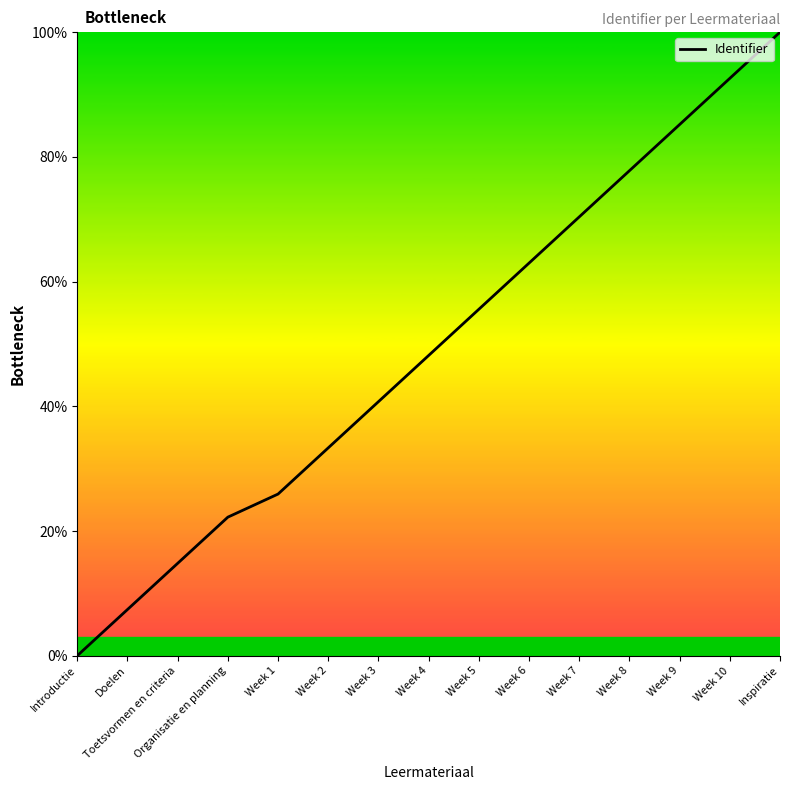

Reading left to right, what are all the values shown in this chart?

Introductie=0.0	Doelen=7.4	Toetsvormen en criteria=14.8	Organisatie en planning=22.2	Week 1=25.9	Week 2=33.3	Week 3=40.7	Week 4=48.1	Week 5=55.6	Week 6=63.0	Week 7=70.4	Week 8=77.8	Week 9=85.2	Week 10=92.6	Inspiratie=100.0